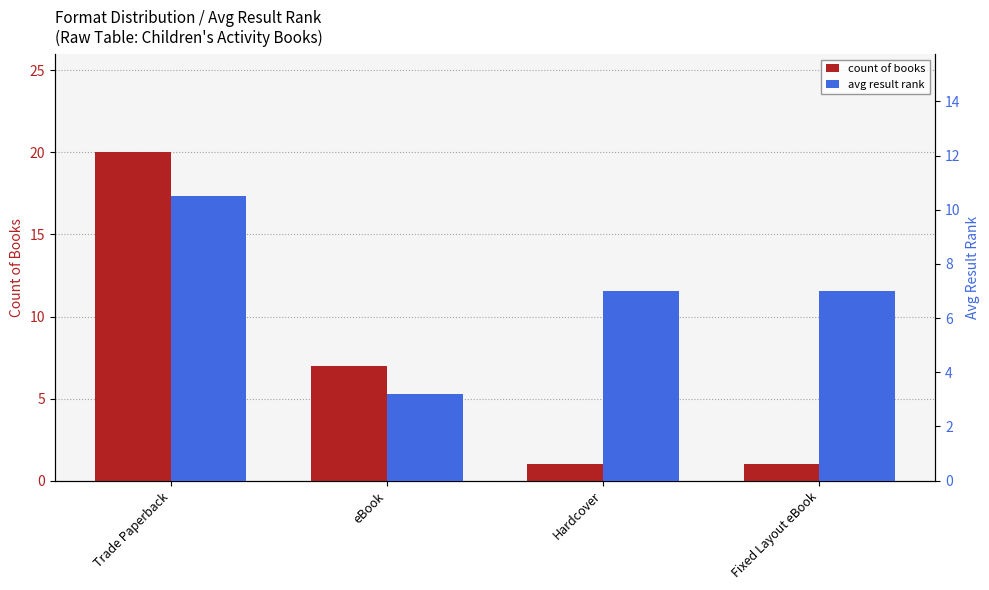

At how many categories does at least one series exceed 3?

4